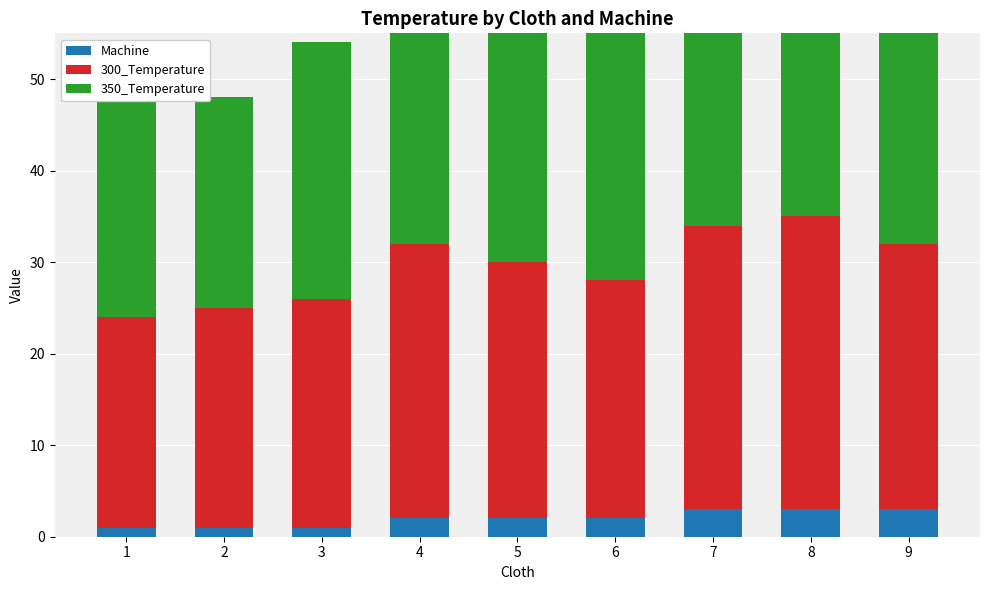

The 350_Temperature series shows 36 at 8. True or false?

True